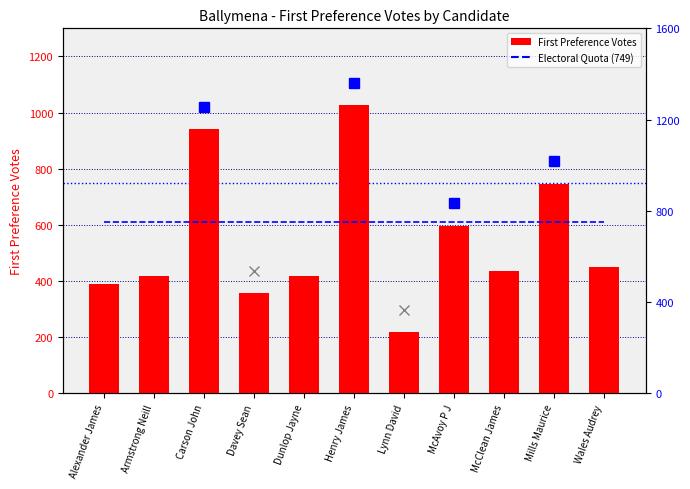

What is the greatest value displayed?

1026